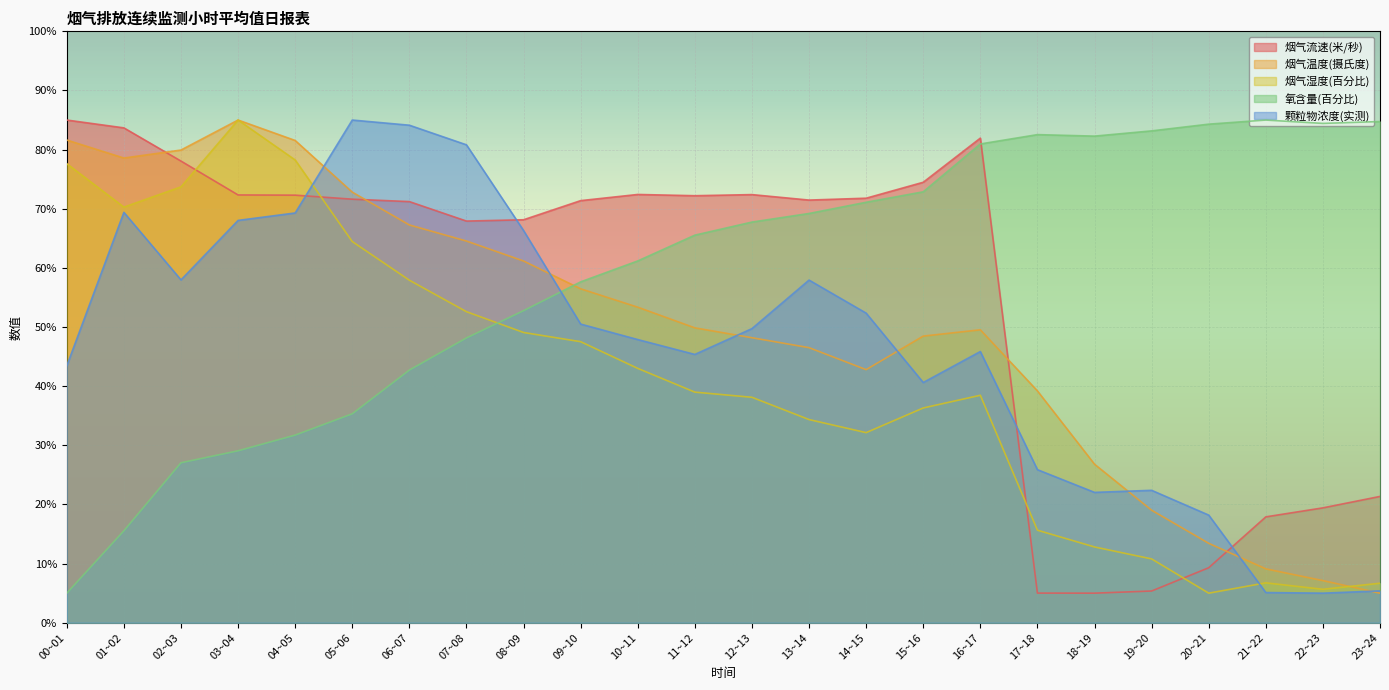

What is the smallest value displayed?

5.0